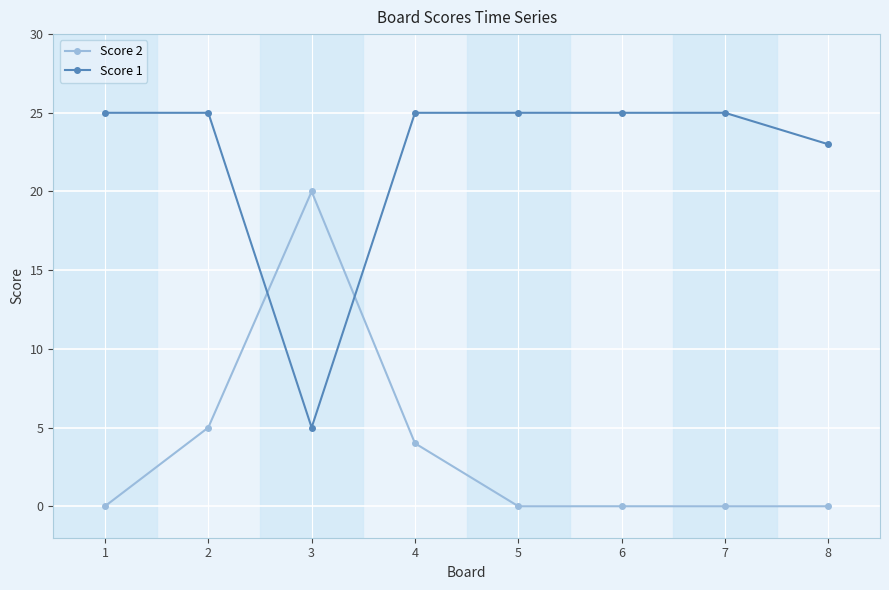

Is the value of Score 1 at 8 greater than the value of Score 2 at 8?

Yes